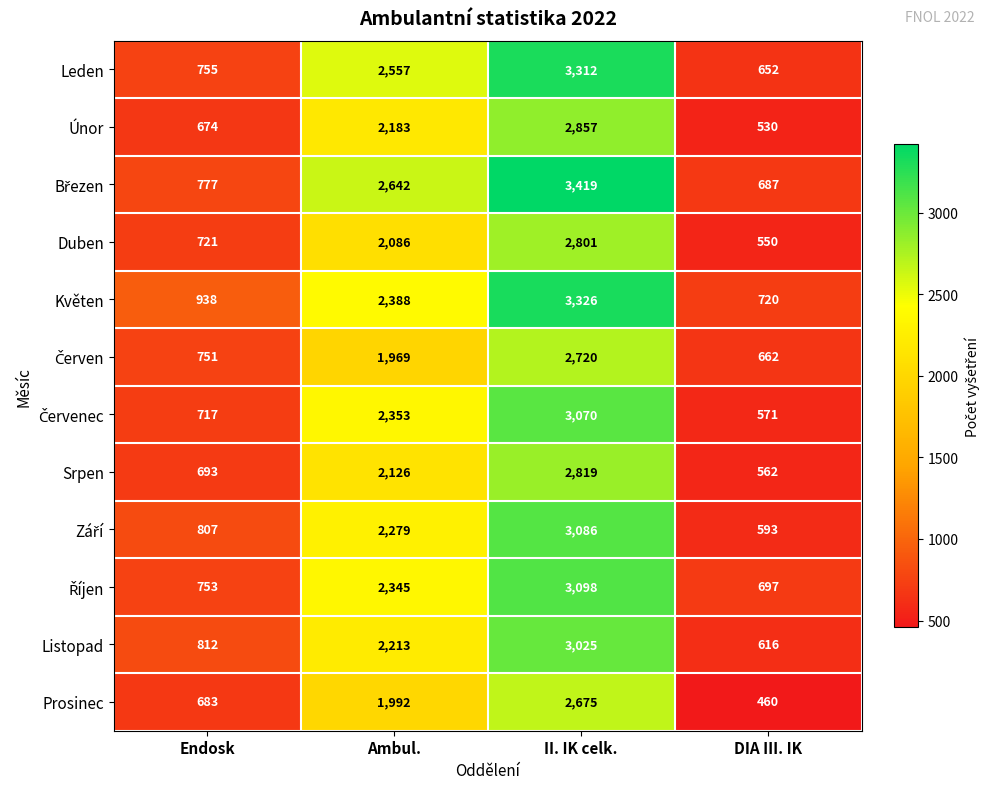

True or false: Květen has a value of 2388 at Ambul..

True